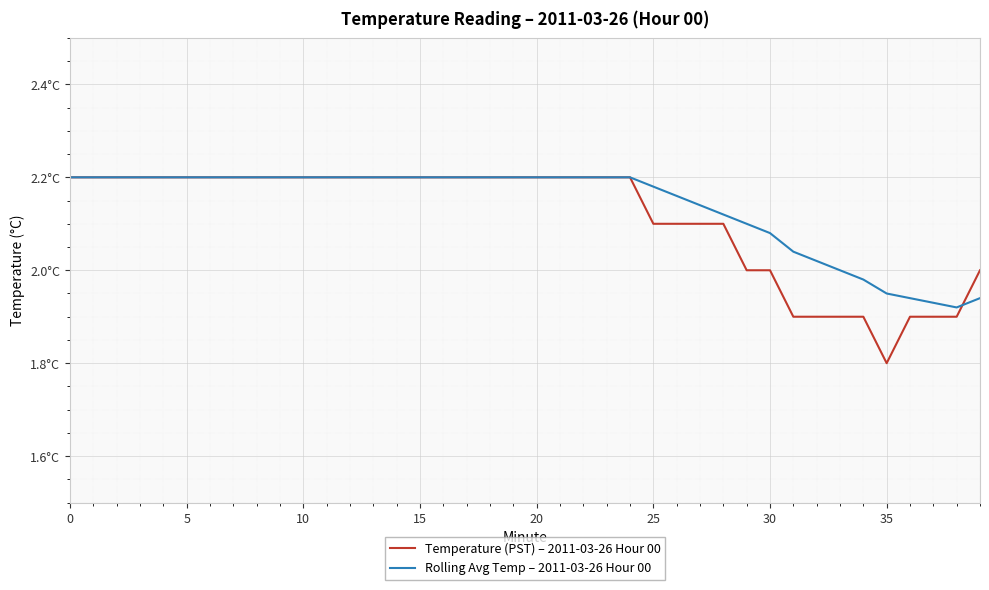

What is the maximum value for Temperature (PST) – 2011-03-26 Hour 00?

2.2